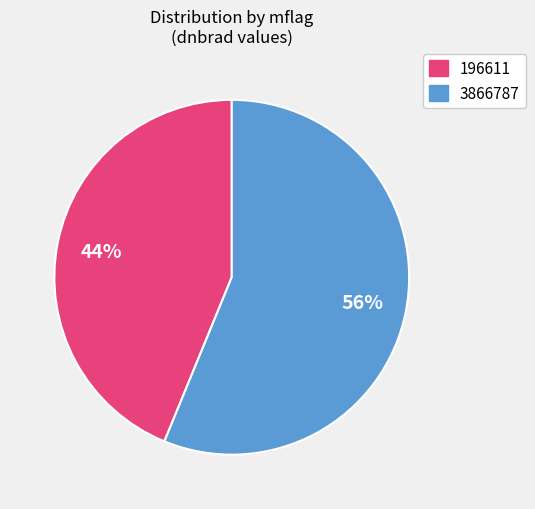

Approximately how many times larger is the value at 196611 compared to 3866787?

0.8